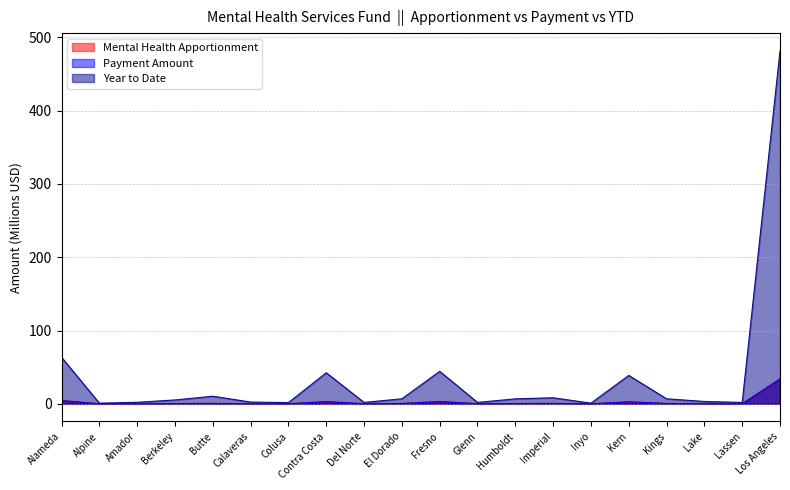

At which category does Year to Date reach its first local peak?

Butte